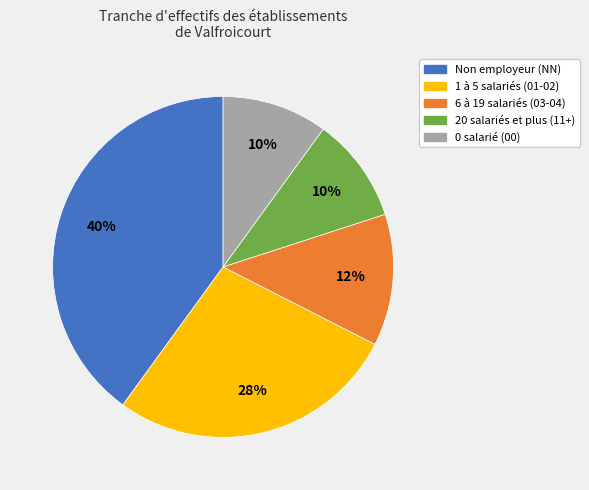

Count the number of slices in the pie.

5